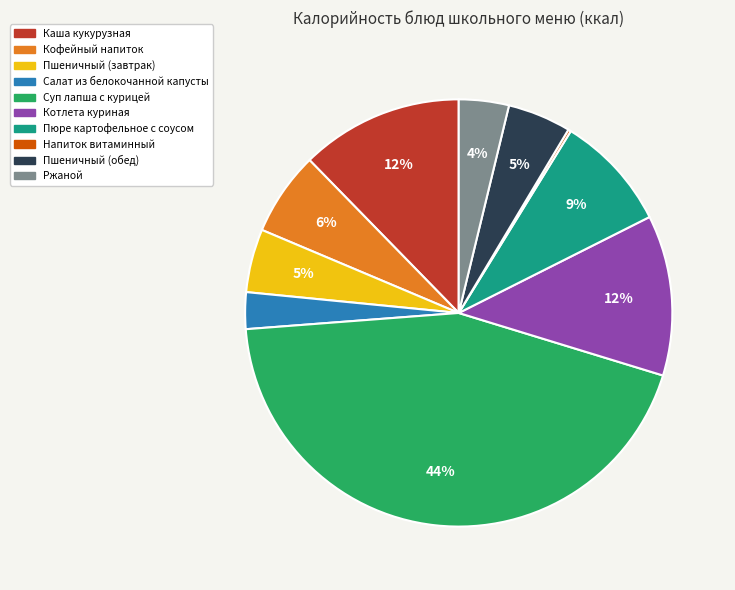

The Салат из белокочанной капусты slice represents 3% of the pie. True or false?

True